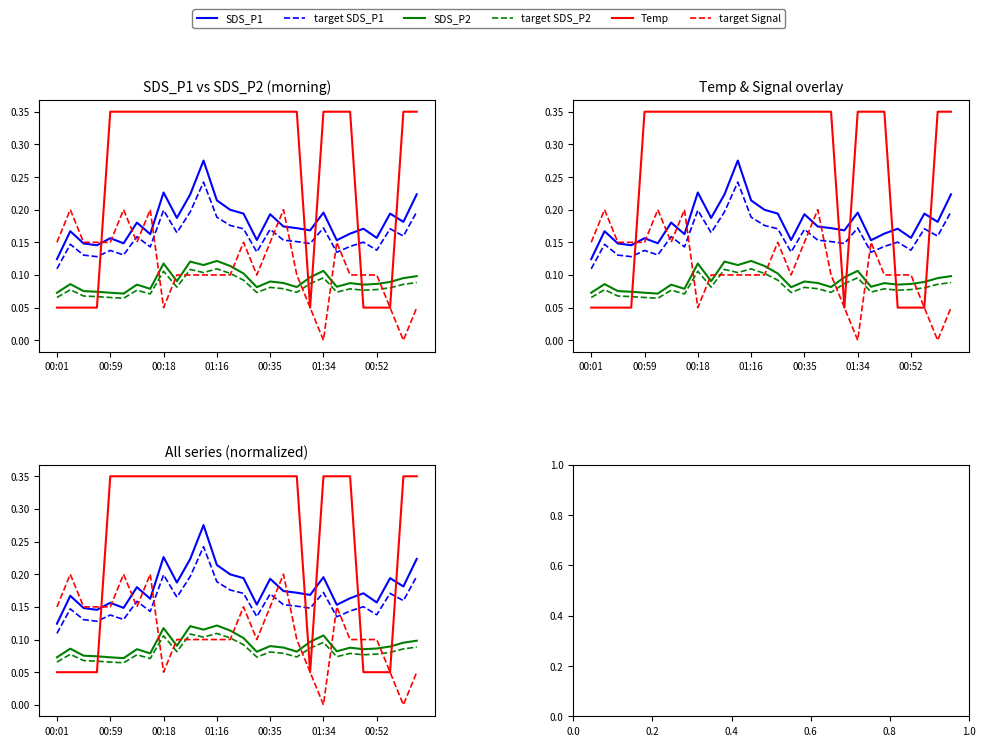

True or false: SDS_P1 and target SDS_P2 intersect in this chart.

False